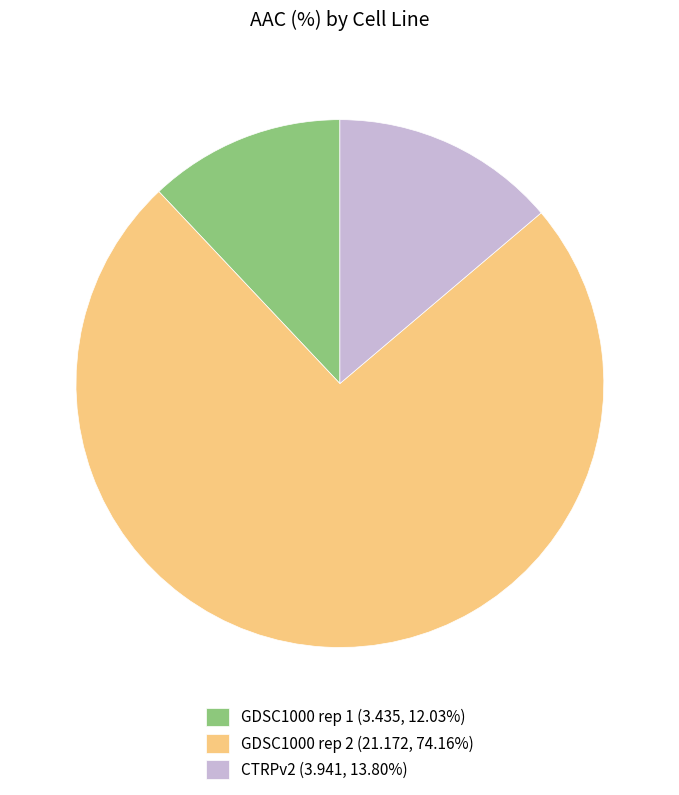

Which slice represents more than half of the pie?

GDSC1000 rep 2